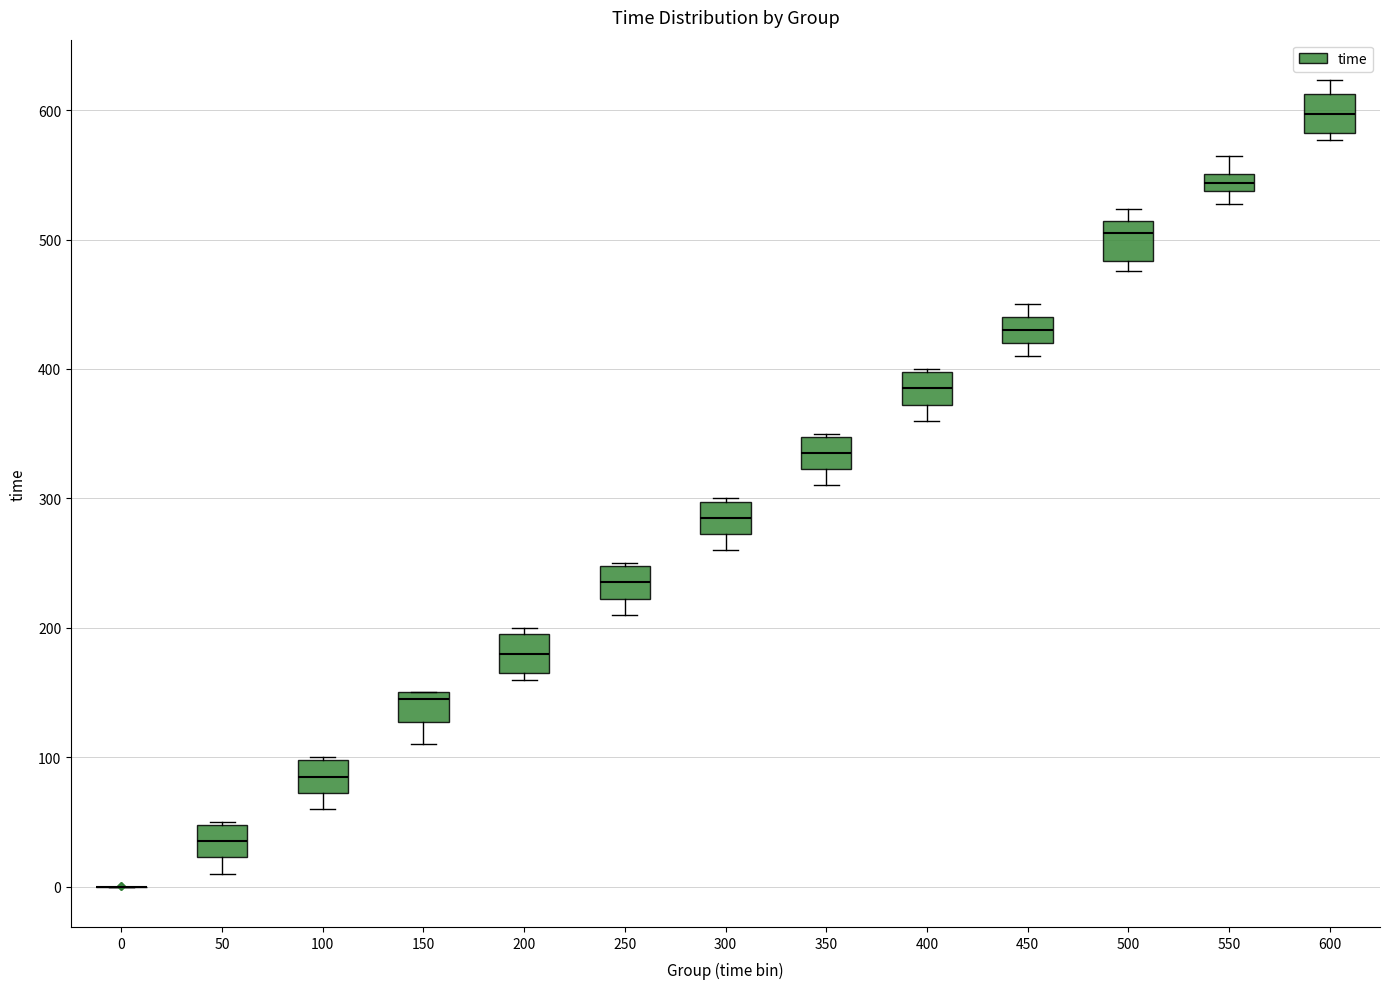

Where does the median line of the box at x = 400 sit on the y-axis? The values are not printed on the chart, so give them approximately, as read against the axis.

390